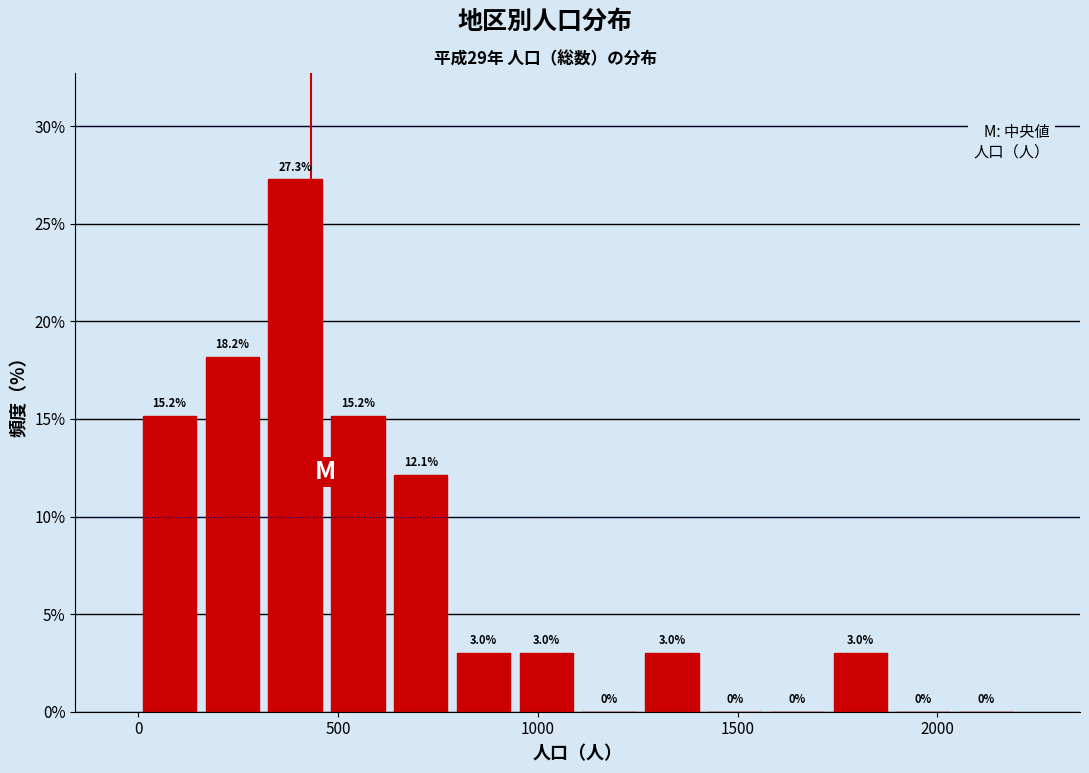

Read against the x-axis, roughly where is the centre of the tallest bar?

400